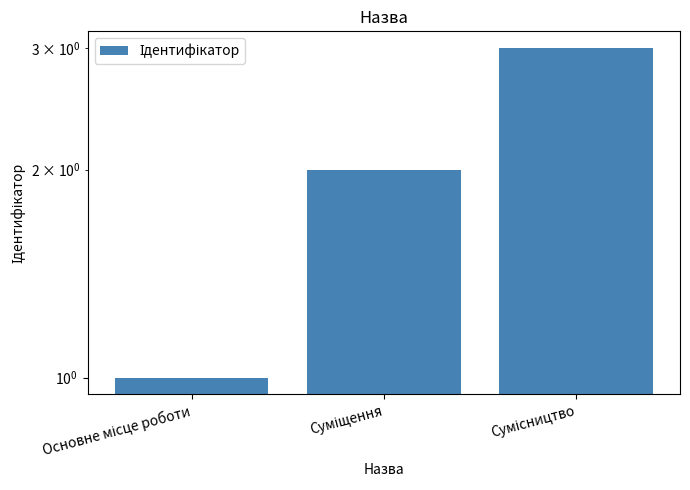

What is the difference between the values at Суміщення and Сумісництво?

1